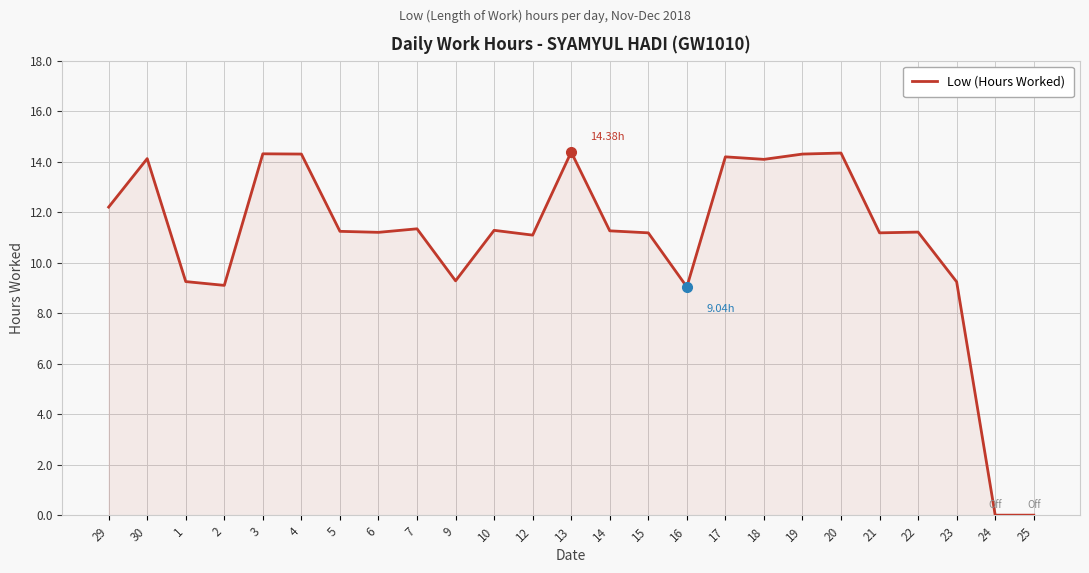

The value at 3 is 7.4. True or false?

False